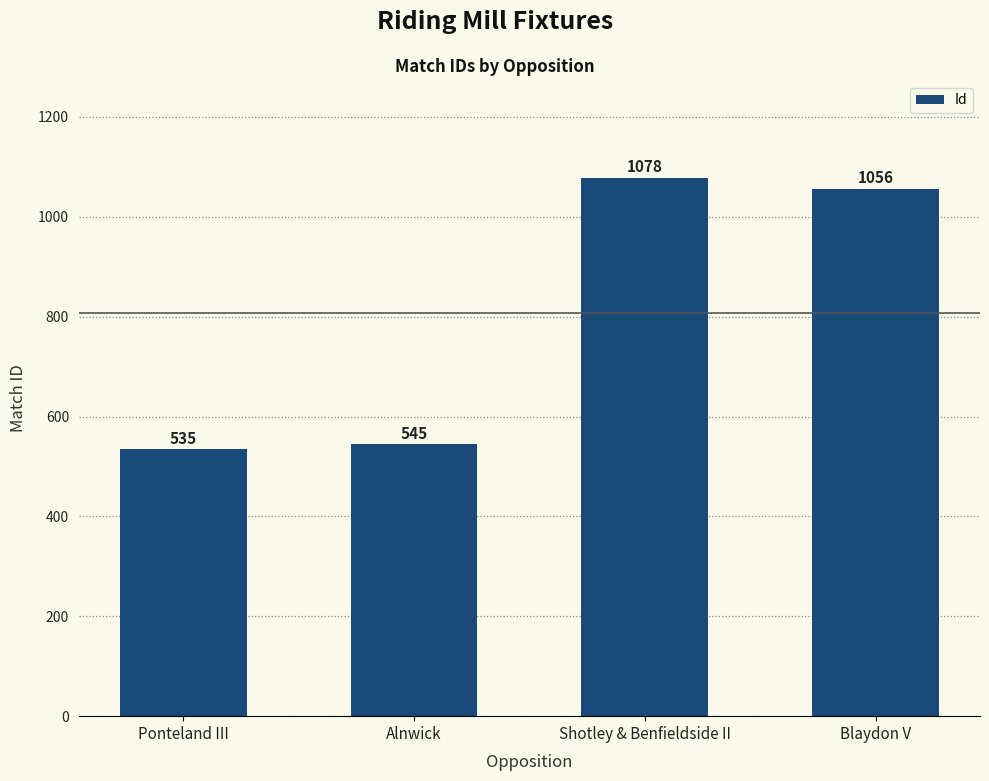

How many distinct data groups are displayed?

1